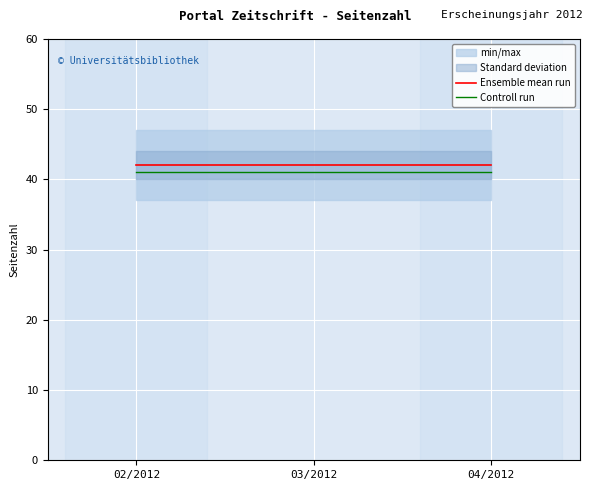

Rank the series by their average value, from lowest to highest.

Controll run, Ensemble mean run